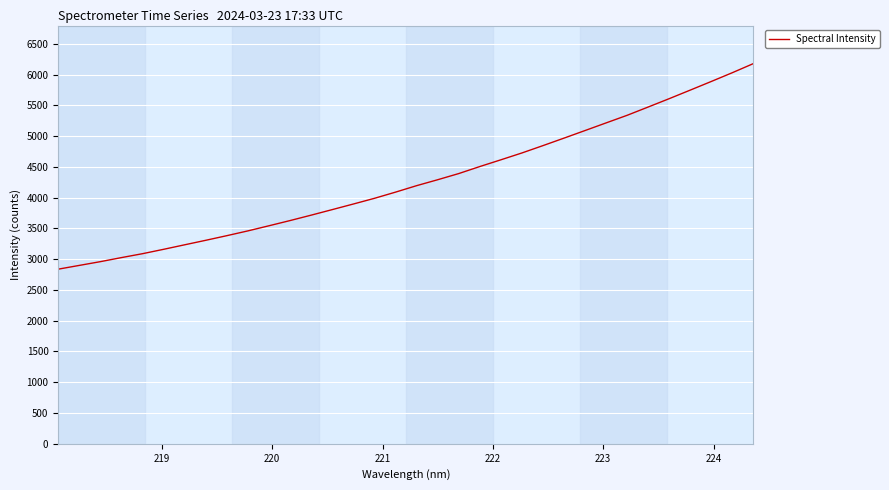

Is this an area chart (filled region under the line)?

No